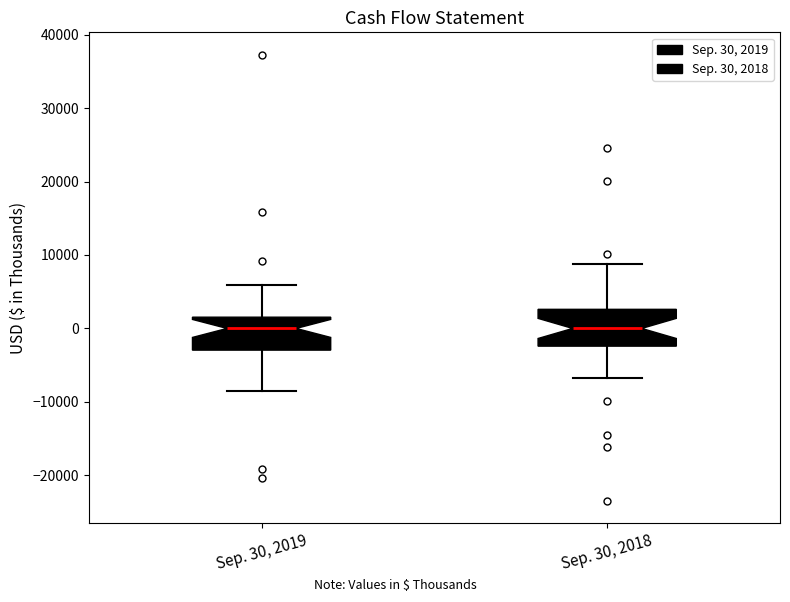

Reading left to right, transcribe this box plot: for each box, give where its median line is, the range the box spans, and where its two whiskers end, as read against the y-axis. The values are not printed on the chart, so give them approximately, as read against the axis.

Sep. 30, 2019: median 0, box -3000 to 2000, whiskers -9000 to 6000
Sep. 30, 2018: median 0, box -2000 to 3000, whiskers -7000 to 9000